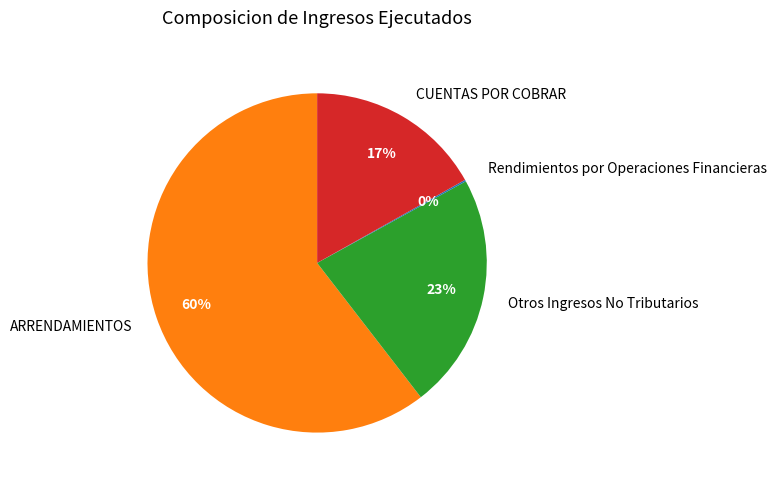

What is the largest slice in the pie chart?

ARRENDAMIENTOS